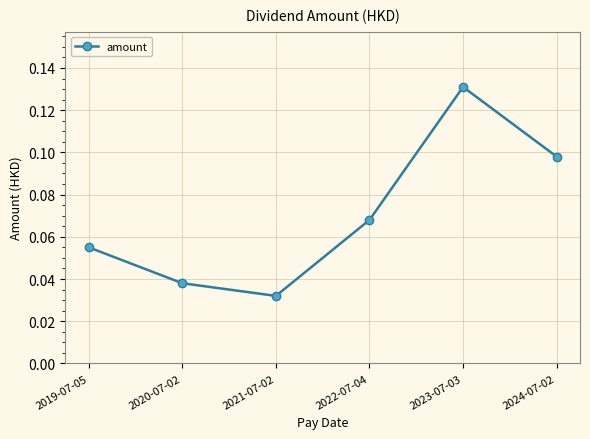

The chart shows a value of 0.2 at 2024-07-02. True or false?

False